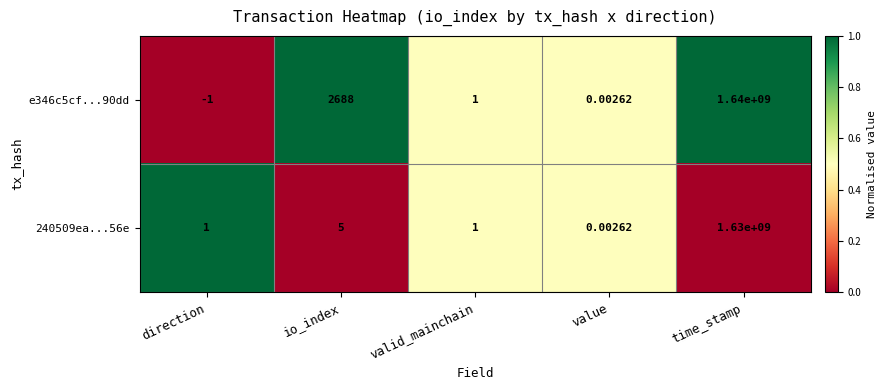

Which series has the largest range (max minus min)?

e346c5cf...90dd